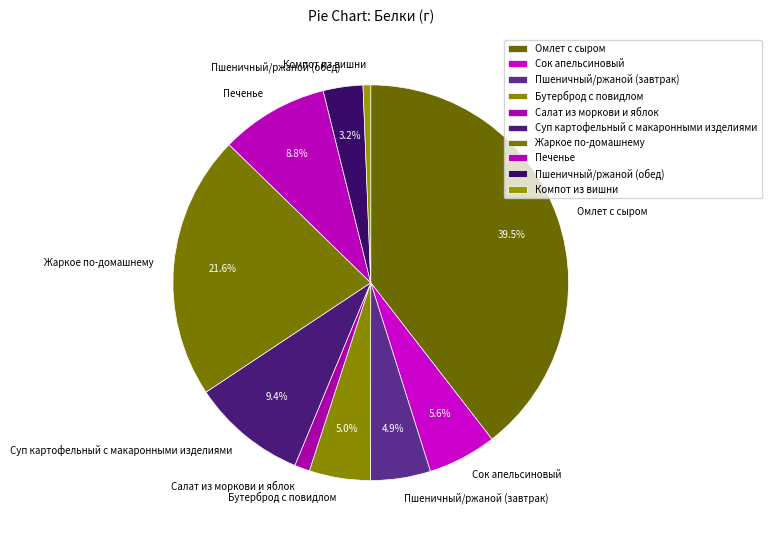

How many segments does this pie chart have?

10